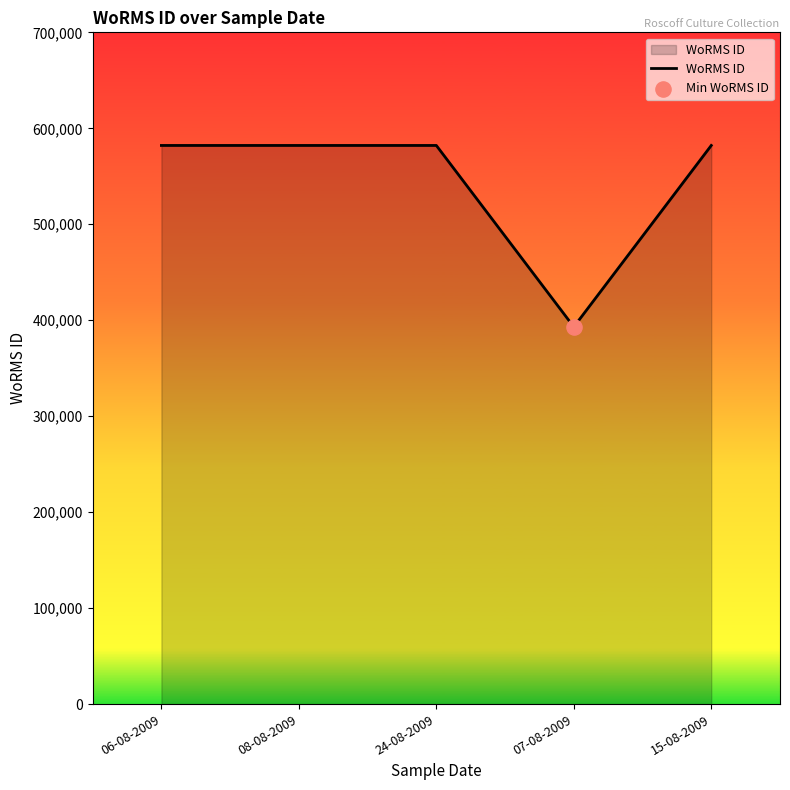

What is the ratio of the value at 06-08-2009 to the value at 07-08-2009?

1.5